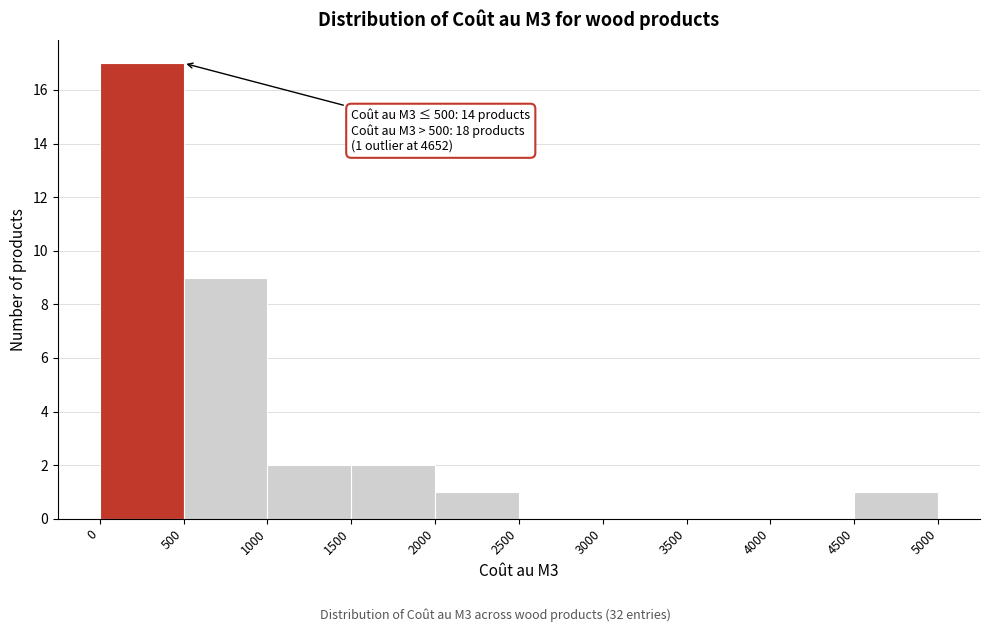

Which range on the x-axis has the tallest bar?

0 to 500